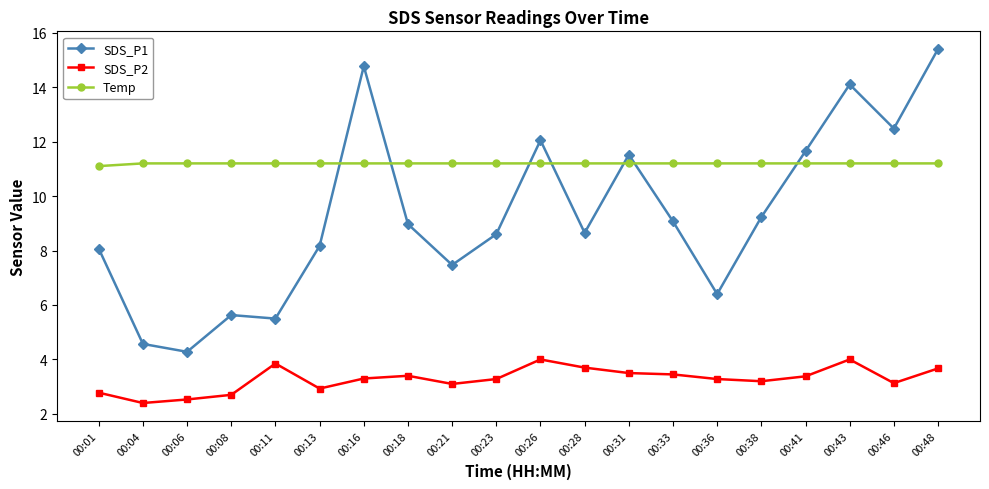

What is the total value across all series at 00:36?

20.9